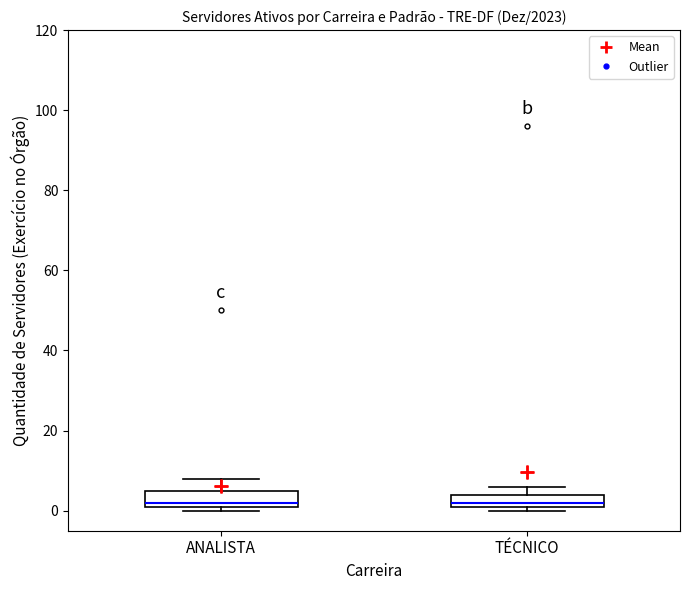

Where is the upper edge of the box for TÉCNICO on the y-axis? The values are not printed on the chart, so give them approximately, as read against the axis.

4